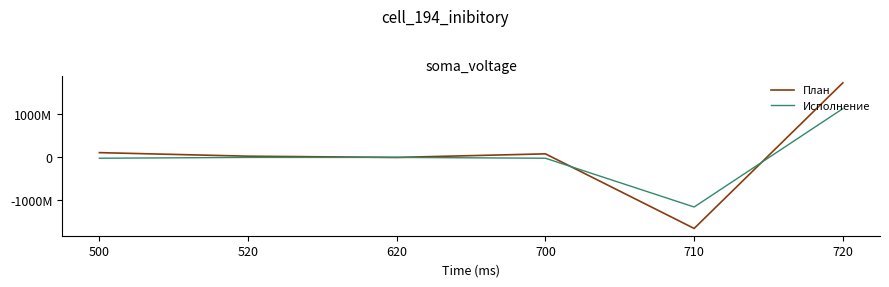

List the series in order of their overall mean, lowest first.

Исполнение, План